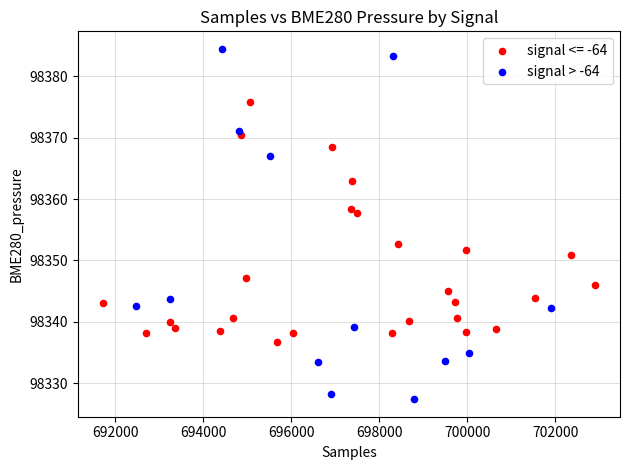

Which series reaches the maximum Y coordinate?

signal > -64